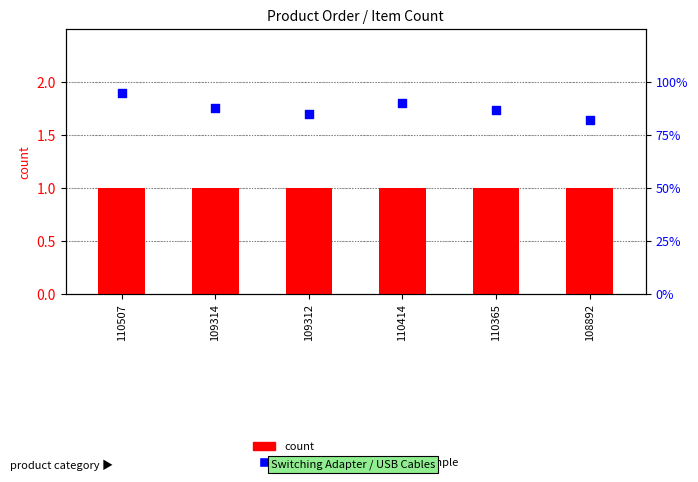

What are all the series names shown in the legend?

count, percentile rank within the sample